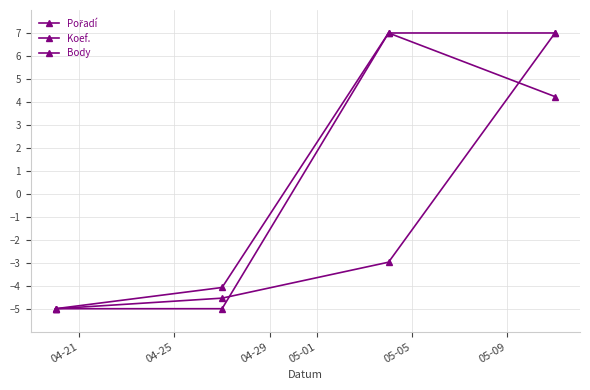

How many lines are shown in the chart?

3